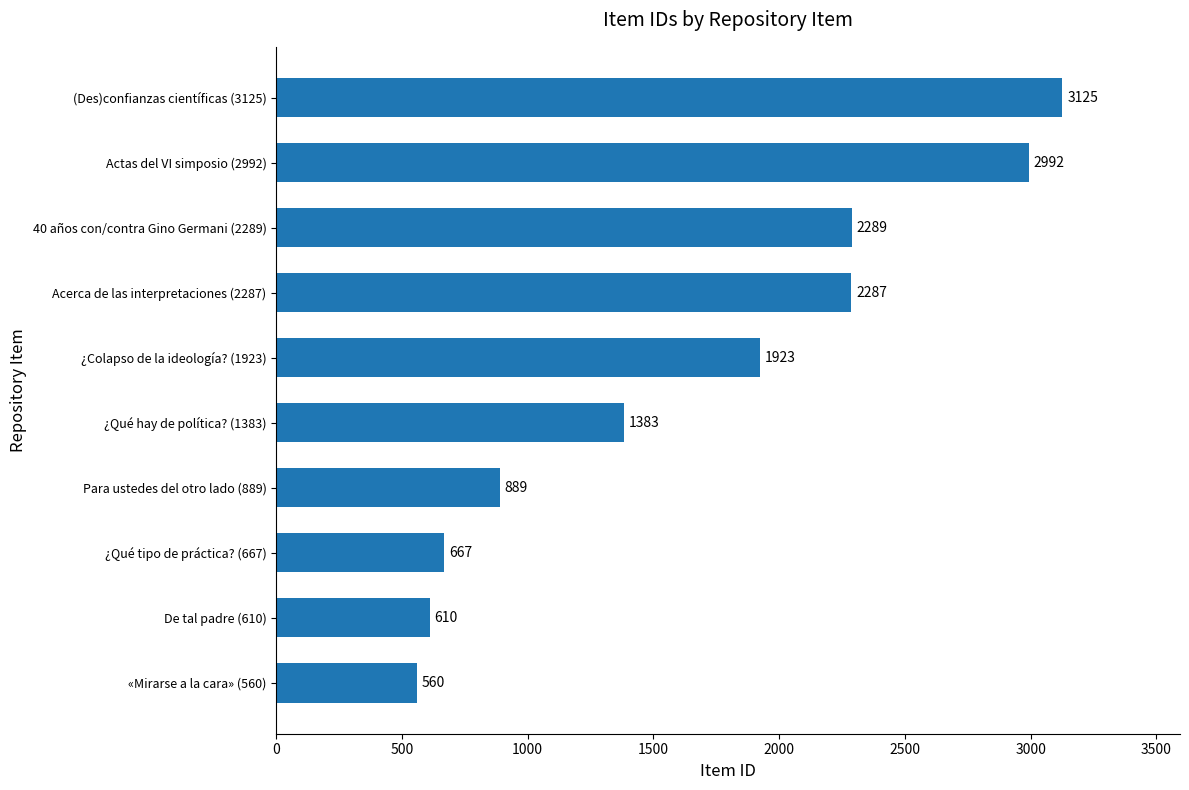

What is the ratio of the value at Para ustedes del otro lado (889) to the value at 40 años con/contra Gino Germani (2289)?

0.4